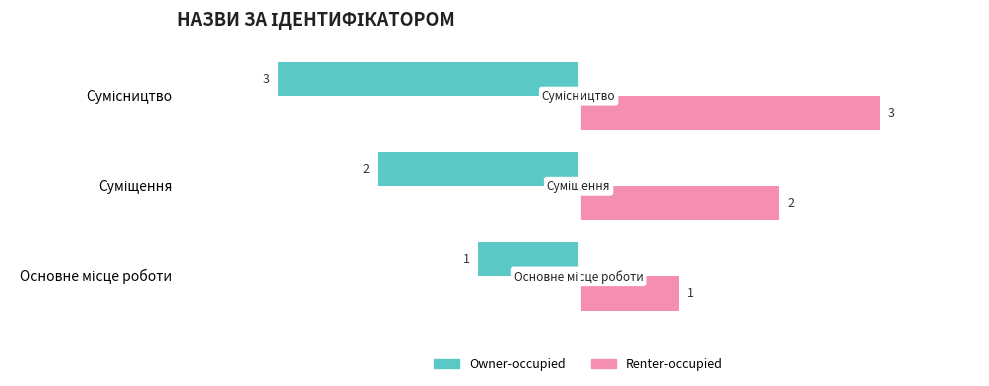

Rank the series by their average value, from lowest to highest.

Owner-occupied, Renter-occupied